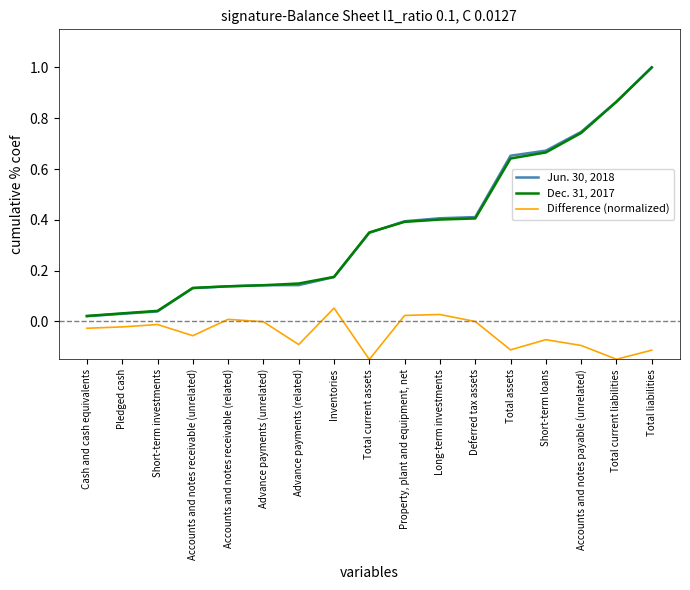

Rank the categories by Jun. 30, 2018 value from highest to lowest.

Total liabilities, Total current liabilities, Accounts and notes payable (unrelated), Short-term loans, Total assets, Deferred tax assets, Long-term investments, Property, plant and equipment, net, Total current assets, Inventories, Advance payments (related), Advance payments (unrelated), Accounts and notes receivable (related), Accounts and notes receivable (unrelated), Short-term investments, Pledged cash, Cash and cash equivalents